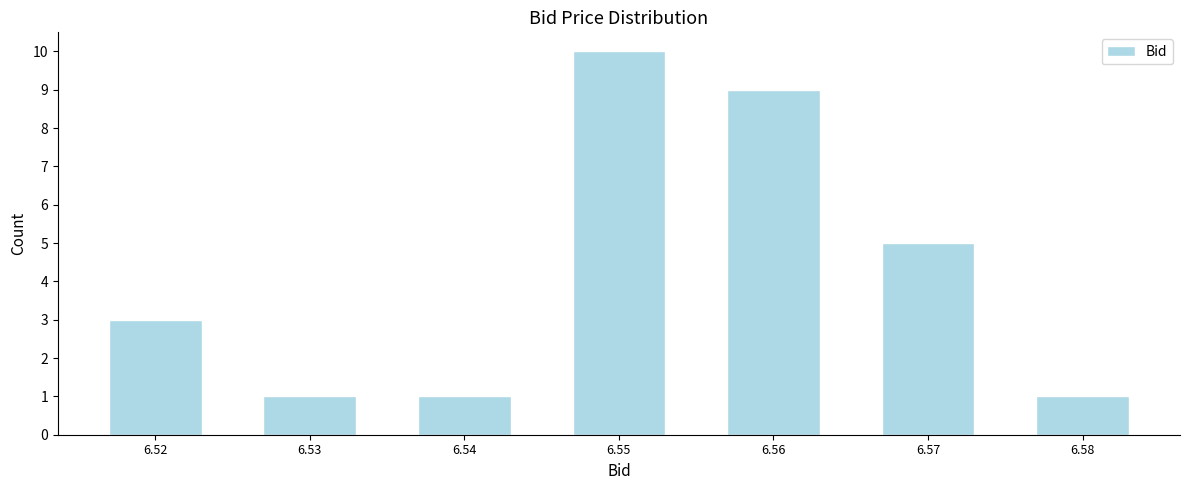

Reading left to right, transcribe all the data shown in this chart.

3	1	1	10	9	5	1